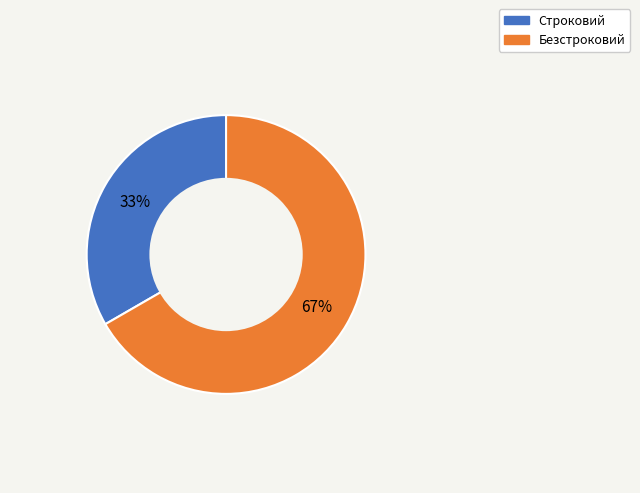

How many slices are in this pie chart?

2